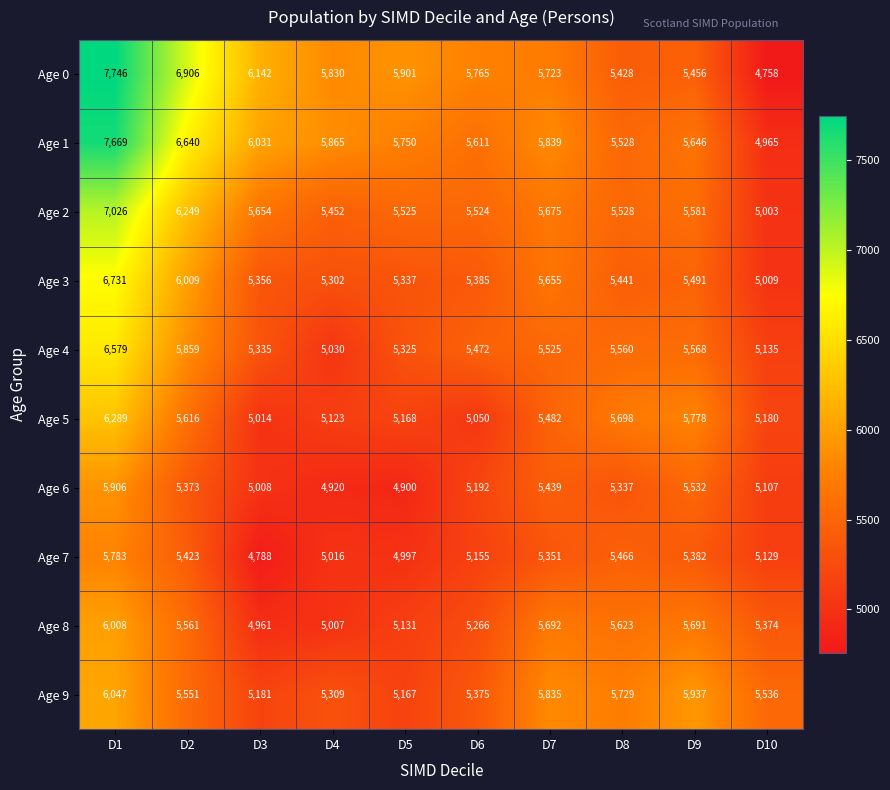

What is the approximate value of Age 1 at D3, to the nearest 10?

6030